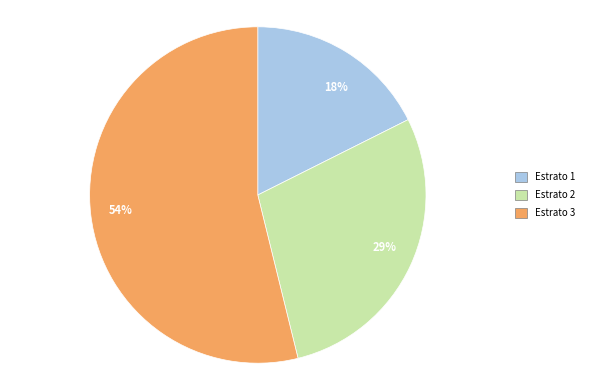

Count the number of slices in the pie.

3